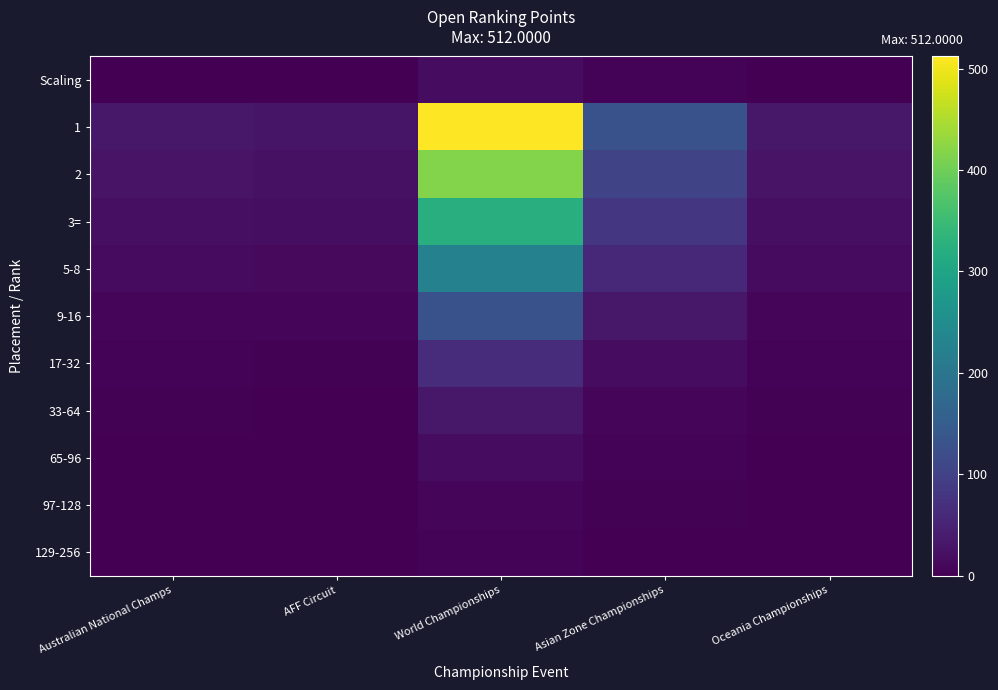

At which category is the sum across all series the highest?

World Championships